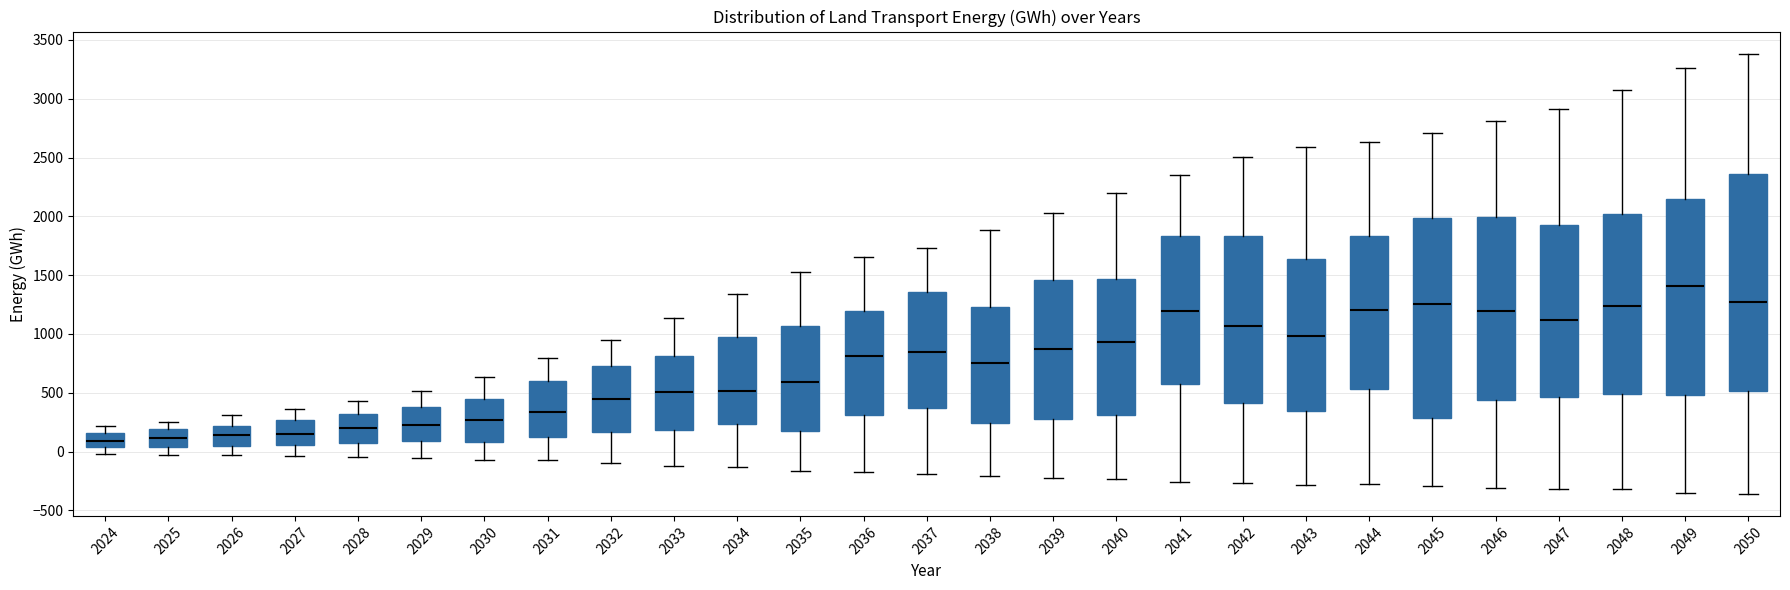

Where does the median line of the box at x = 2046 sit on the y-axis? The values are not printed on the chart, so give them approximately, as read against the axis.

1200